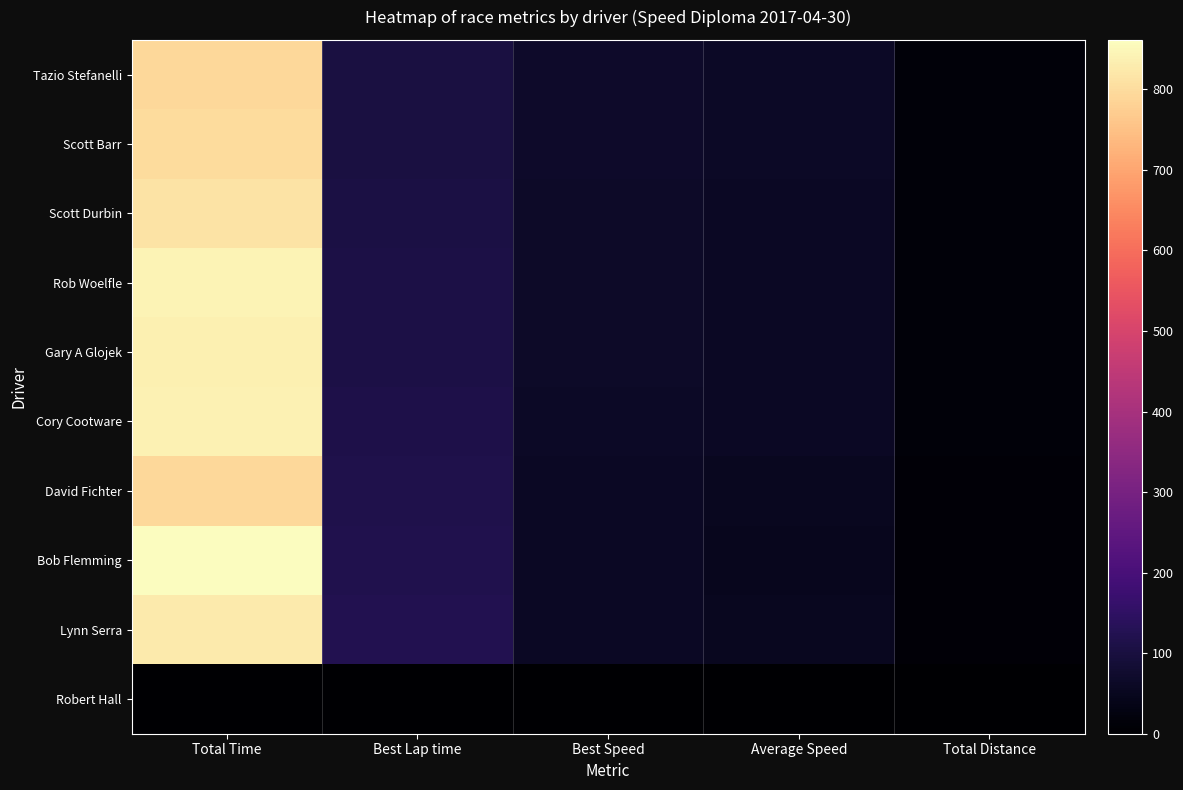

Which series has the largest range (max minus min)?

Bob Flemming